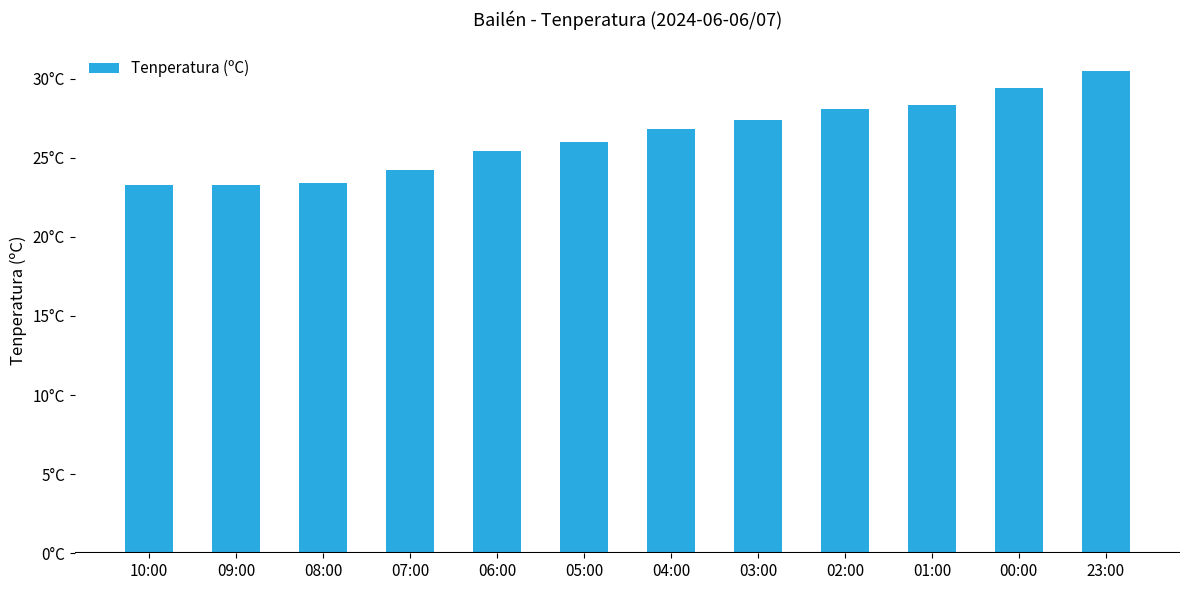

Which category has the highest value across all series?

23:00